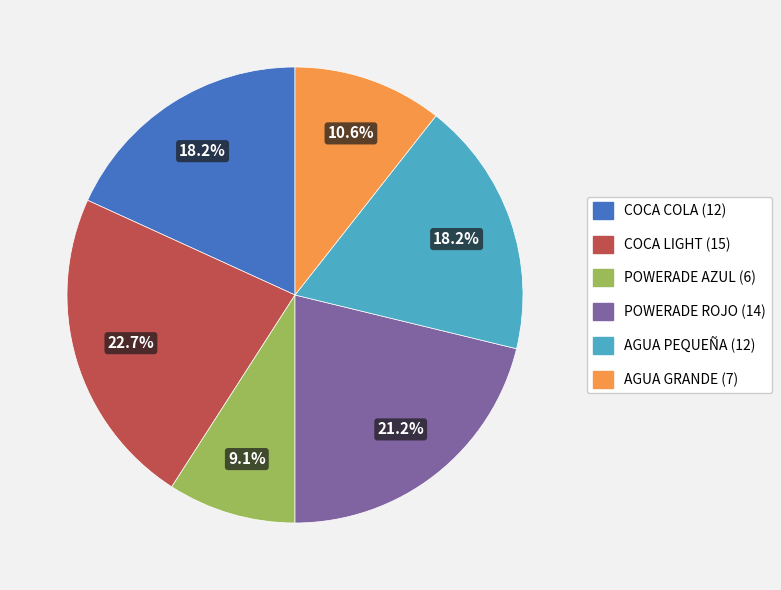

The AGUA PEQUEÑA slice represents 32% of the pie. True or false?

False